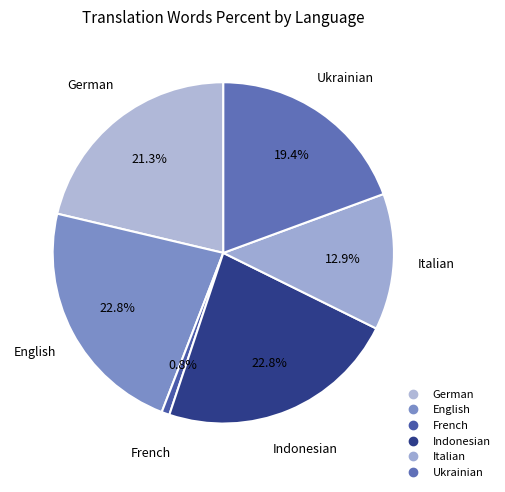

How many slices are in this pie chart?

6